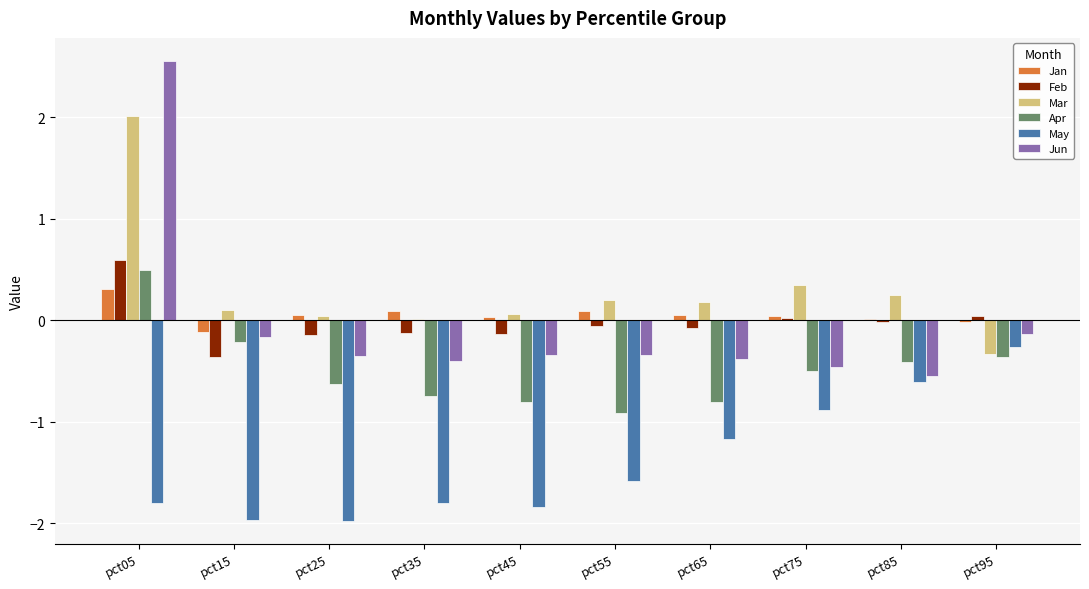

What is the highest value of the May series?

-0.3